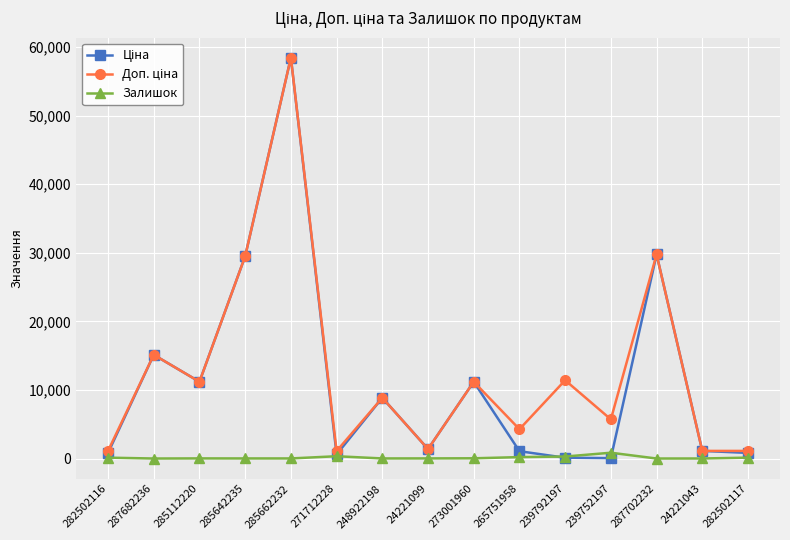

At which category does the chart reach its peak across all series?

285662232